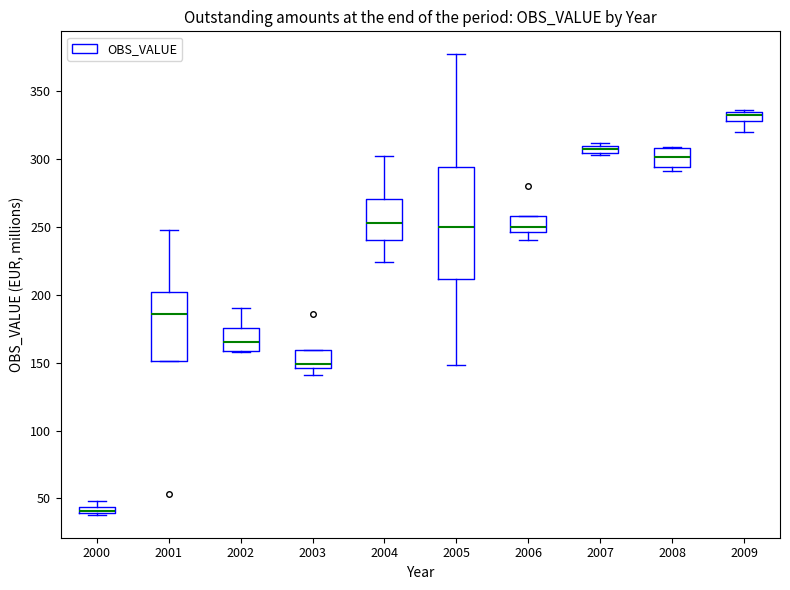

Which box is the tallest, from its lower edge to its upper edge?

2005